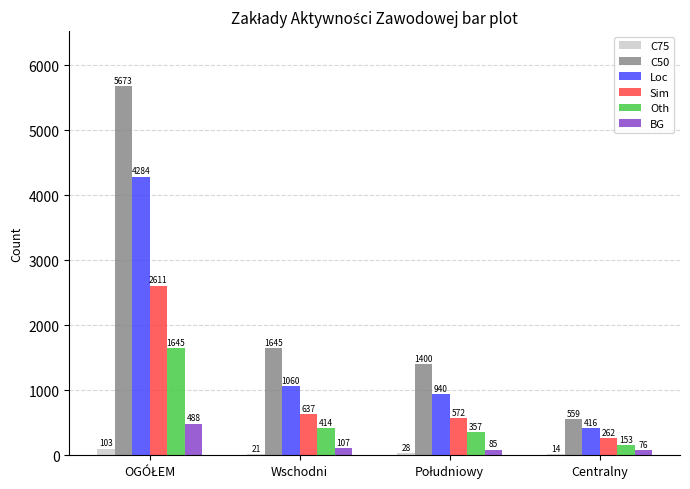

Is it true that C50 equals 559 at Centralny?

True